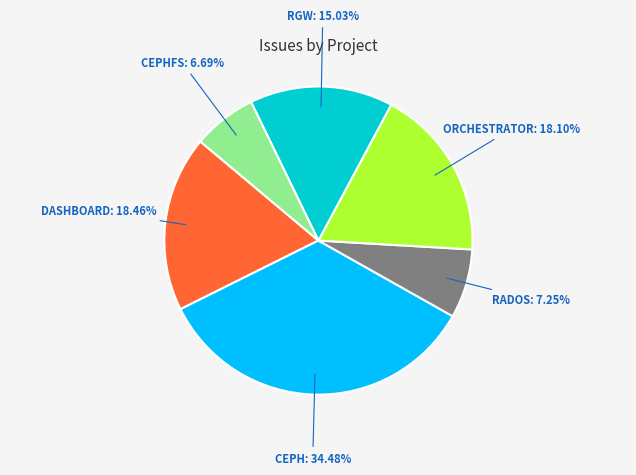

Is there any slice that represents more than half of the pie?

No